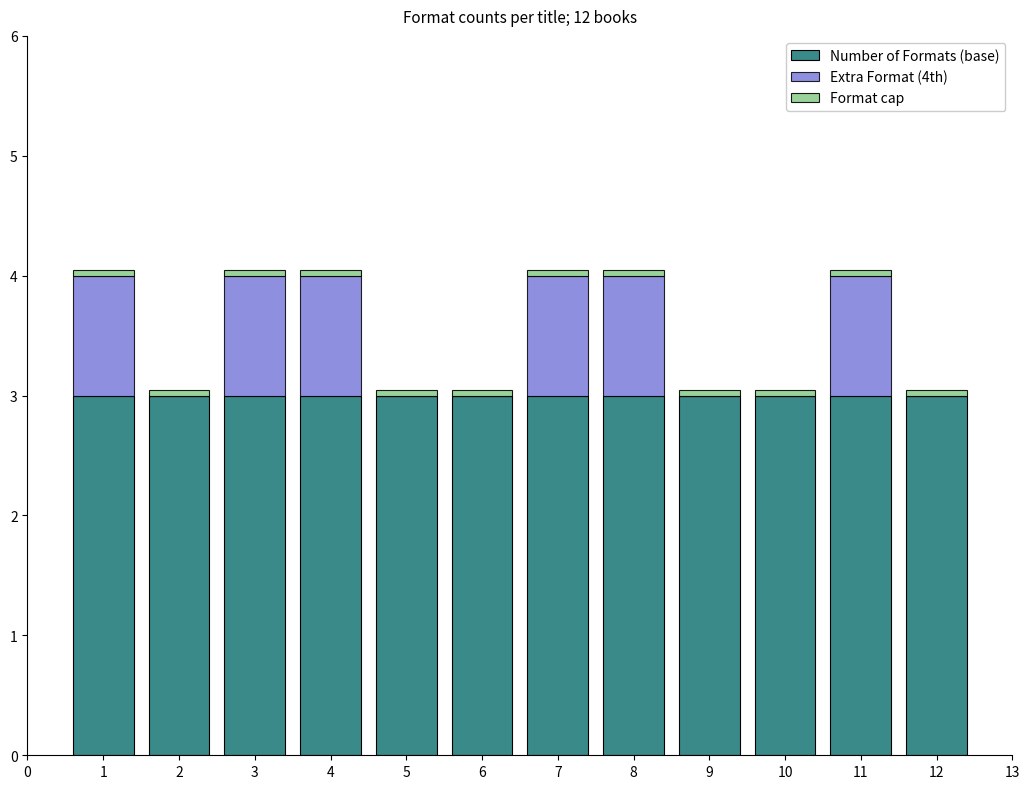

What is the sum of all Number of Formats (base) values?

36.0